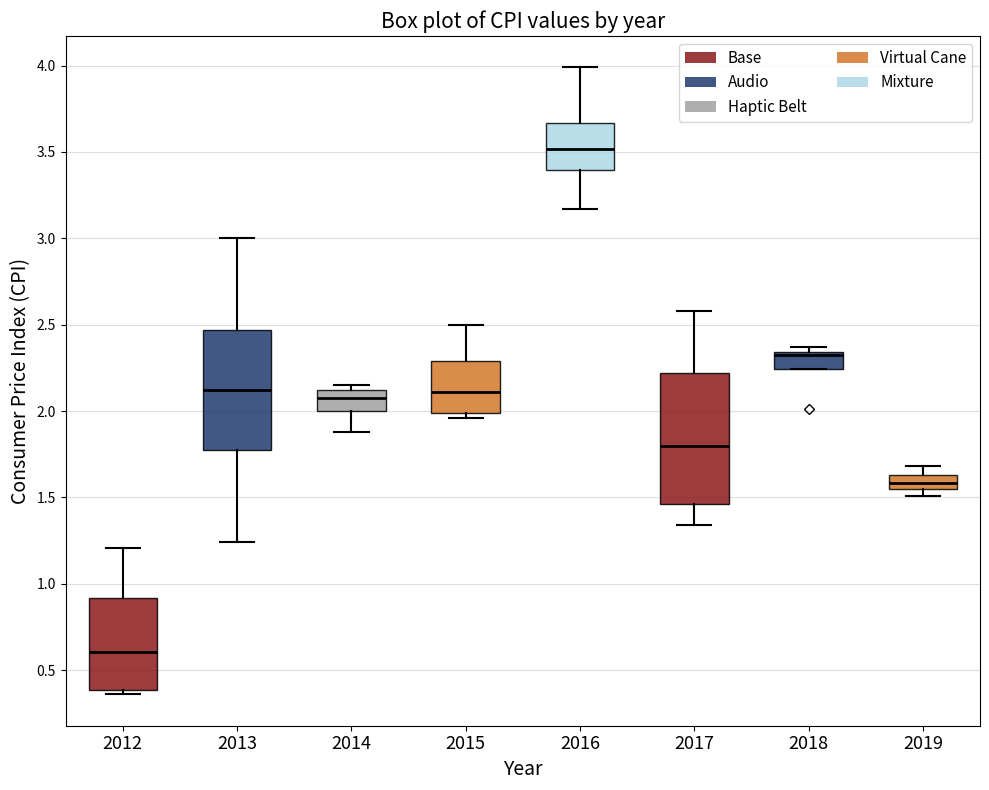

Reading left to right, read every box against the y-axis: the position of its median line, the range the box covers, and the ends of its whiskers. The values are not printed on the chart, so give them approximately, as read against the axis.

2012: median 0.60, box 0.40 to 0.90, whiskers 0.35 to 1.20
2013: median 2.10, box 1.75 to 2.45, whiskers 1.25 to 3.00
2014: median 2.10 (inside the box), box 2.00 to 2.10, whiskers 1.90 to 2.15
2015: median 2.10, box 2.00 to 2.30, whiskers 1.95 to 2.50
2016: median 3.50, box 3.40 to 3.65, whiskers 3.15 to 4.00
2017: median 1.80, box 1.45 to 2.20, whiskers 1.35 to 2.60
2018: median 2.35 (drawn on the box's upper edge), box 2.25 to 2.35, whiskers 2.25 to 2.35 (just above the box's upper edge)
2019: median 1.60, box 1.55 to 1.65, whiskers 1.50 to 1.70